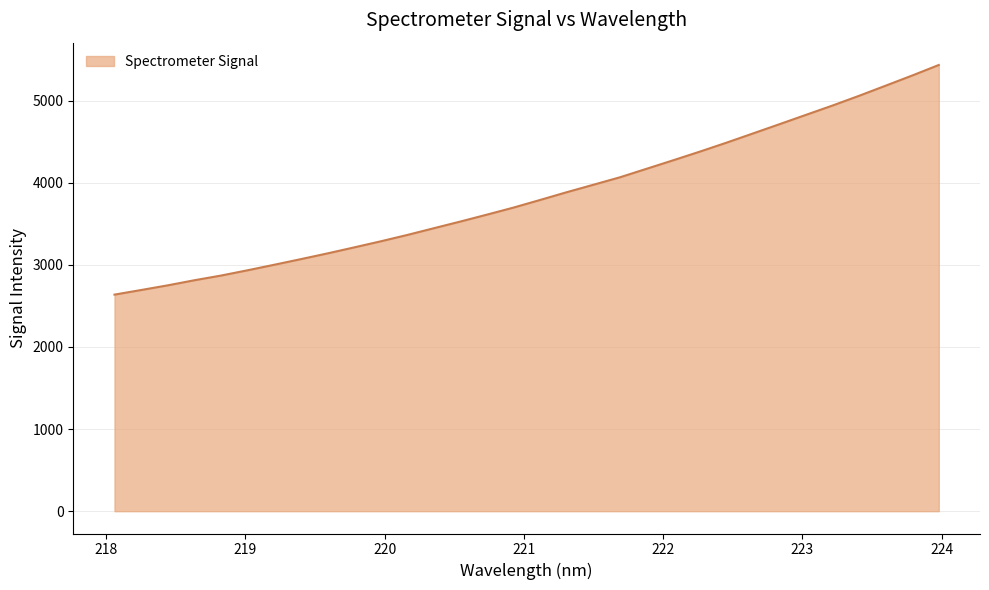

What is the greatest value displayed?

5433.1